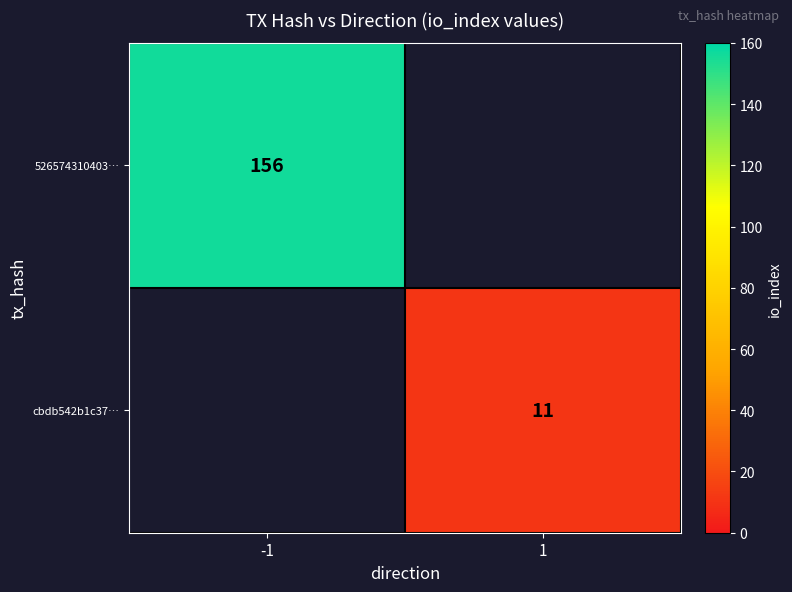

The value of cbdb542b1c37… at 1 is 11. True or false?

True